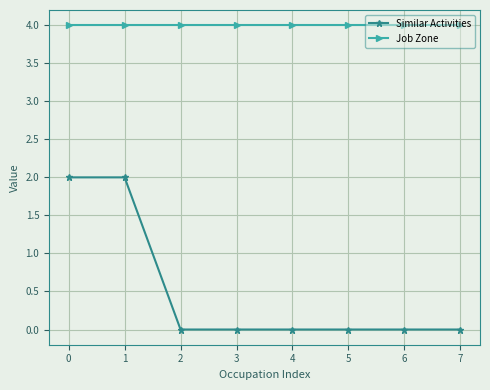

The value of Job Zone at 4 is 1. True or false?

False